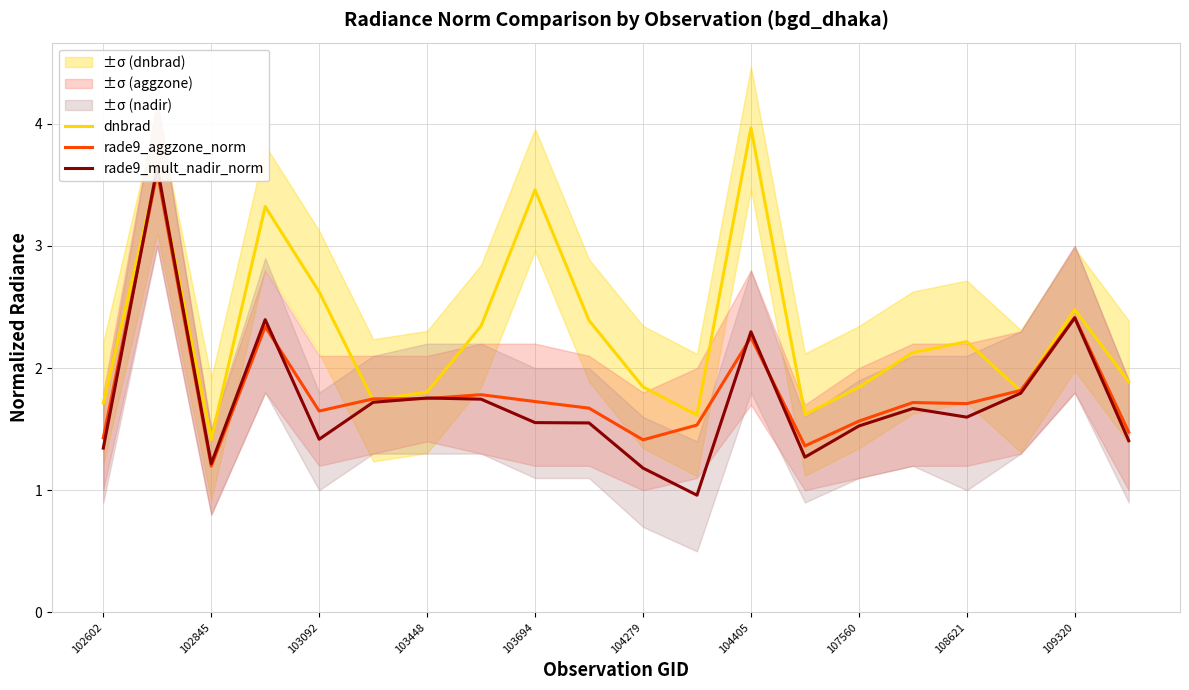

What are all the series names shown in the legend?

dnbrad, rade9_aggzone_norm, rade9_mult_nadir_norm